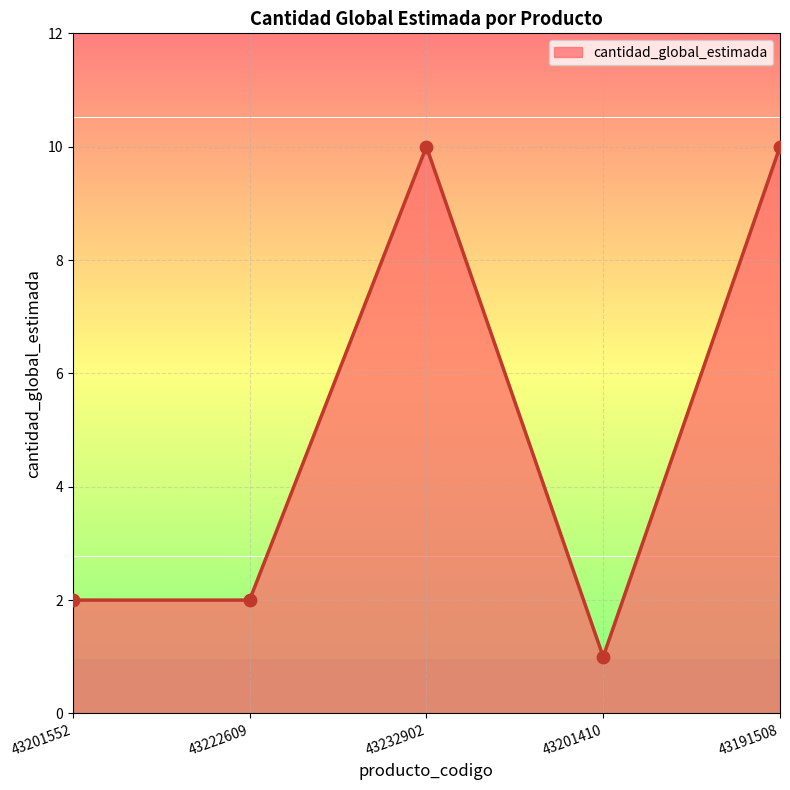

Between 43201410 and 43191508, which is larger?

43191508